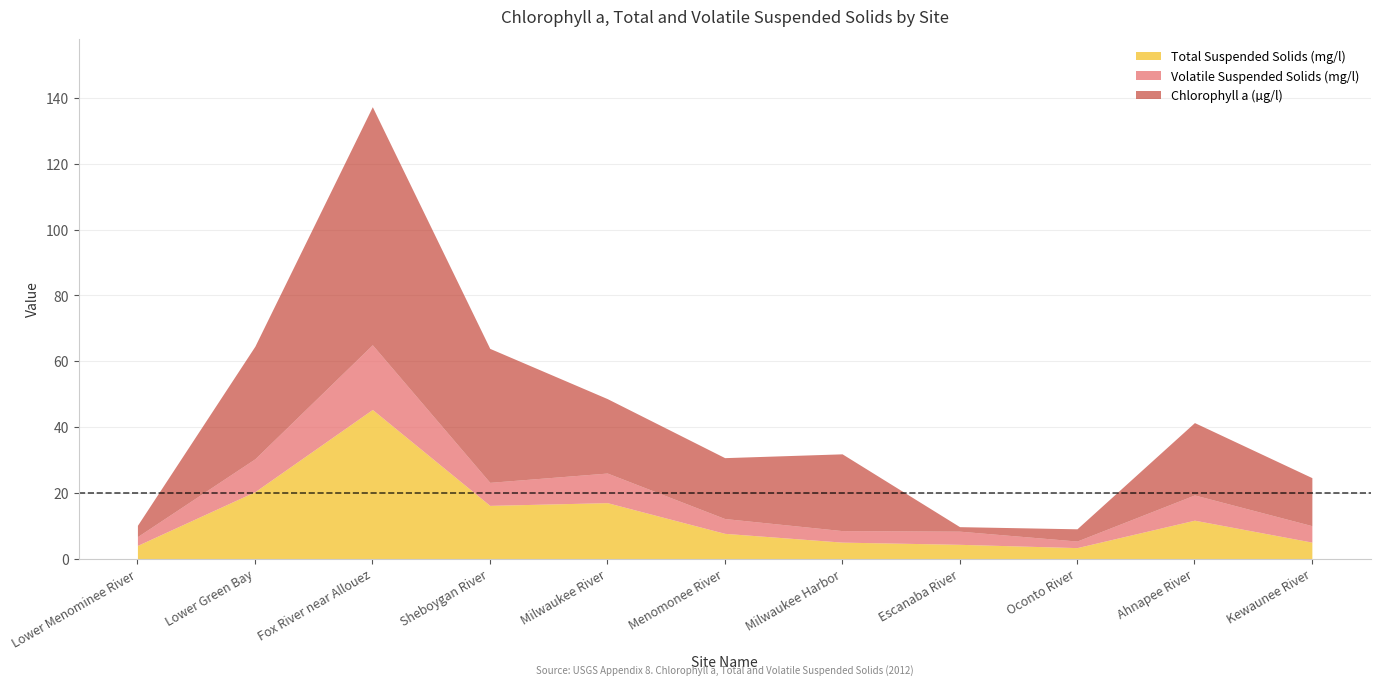

How many interior local valleys does the Total Suspended Solids (mg/l) series have?

2